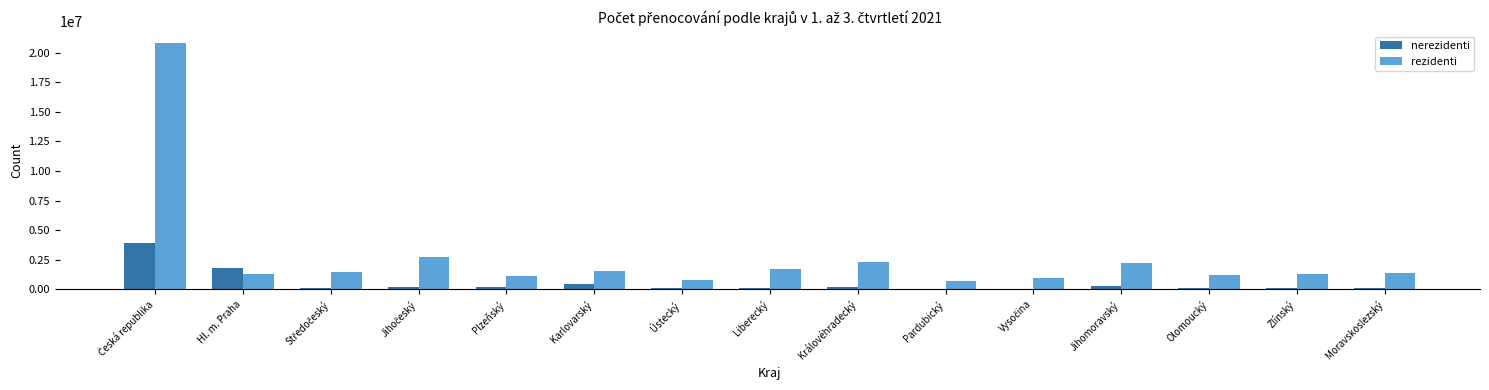

The value of nerezidenti at Liberecký is 118894. True or false?

True